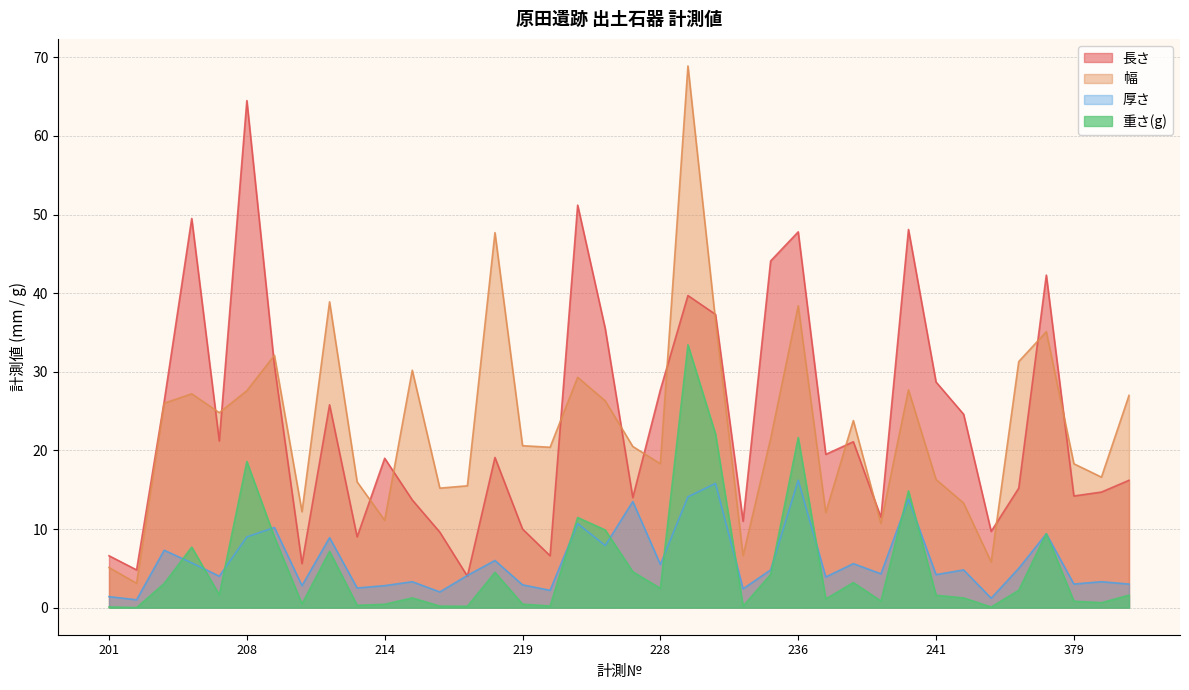

True or false: 厚さ has a value of 6.4 at 206.

False